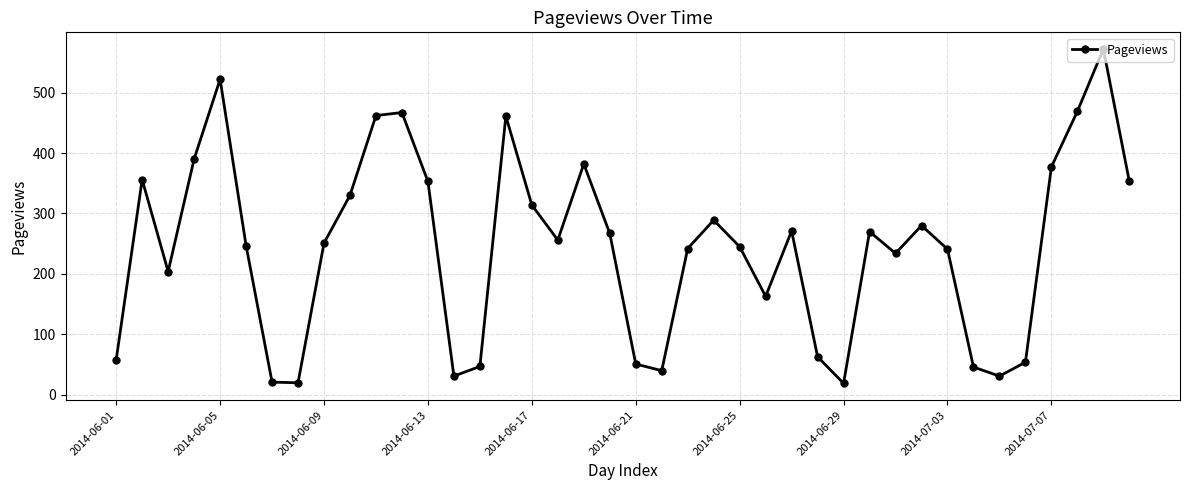

What is the difference between the maximum and minimum values?

553